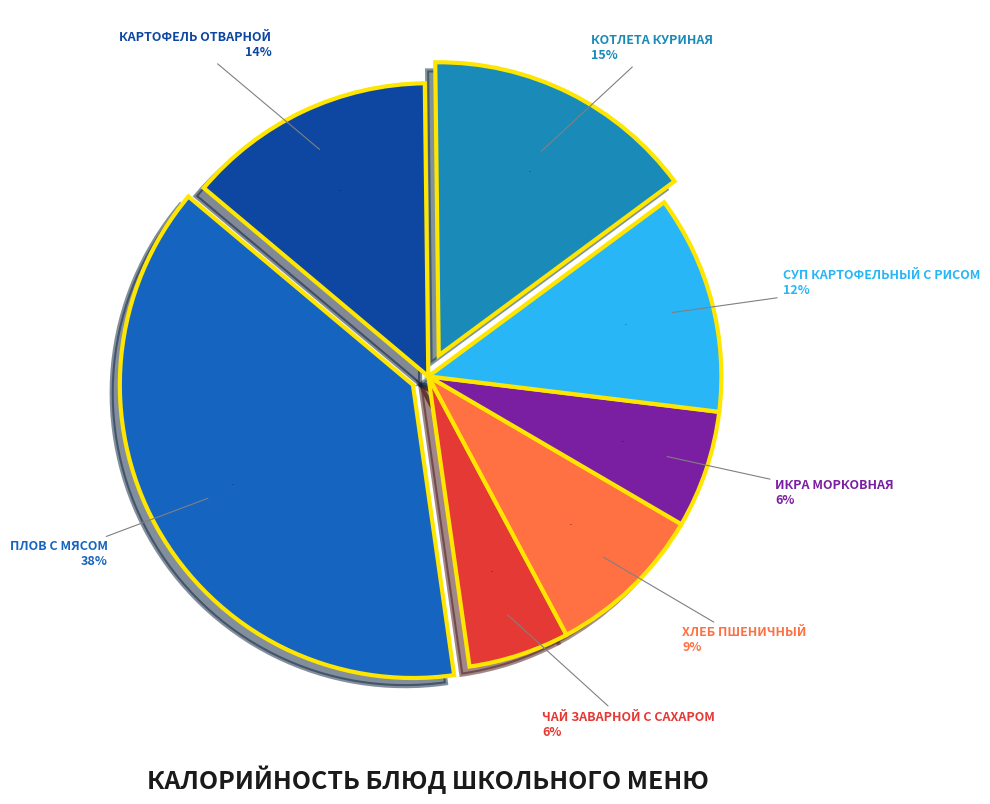

To the nearest percent, what is the difference between the Чай заварной с сахаром and Плов с мясом slice percentages?

32%